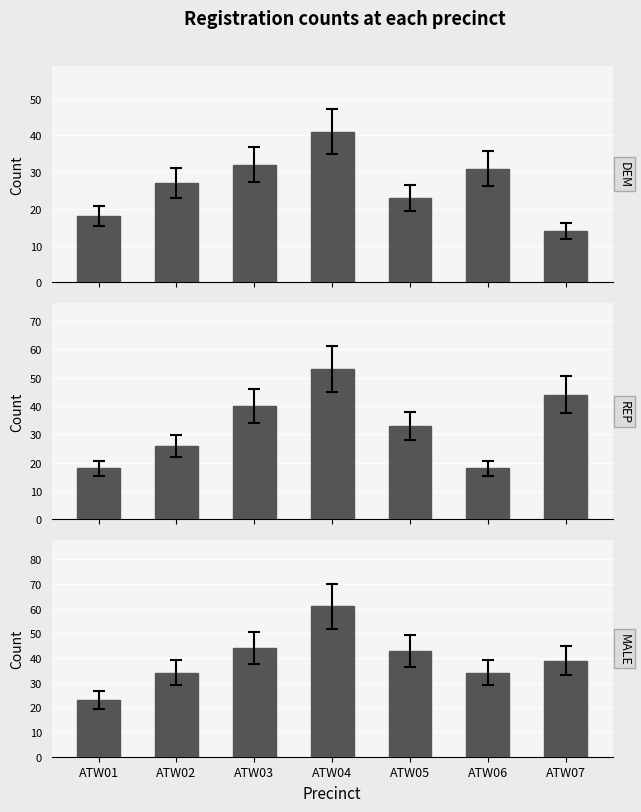

Read the rep value at ATW06, to the nearest 10.

20